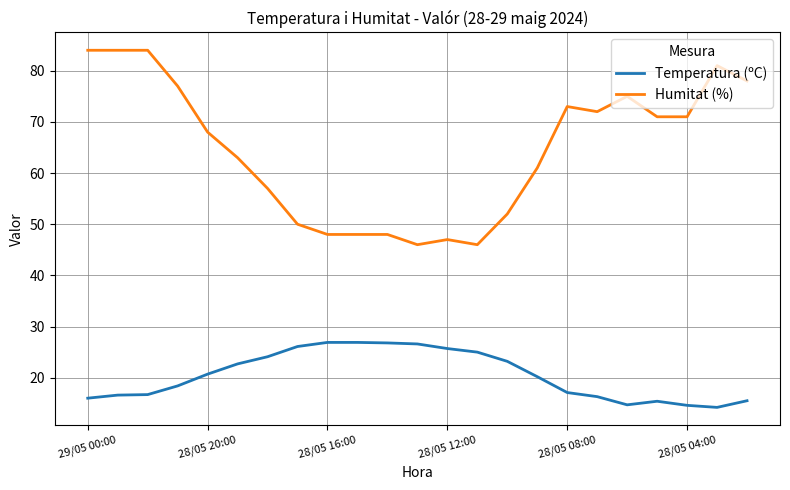

True or false: Temperatura (ºC) and Humitat (%) cross at least once.

False